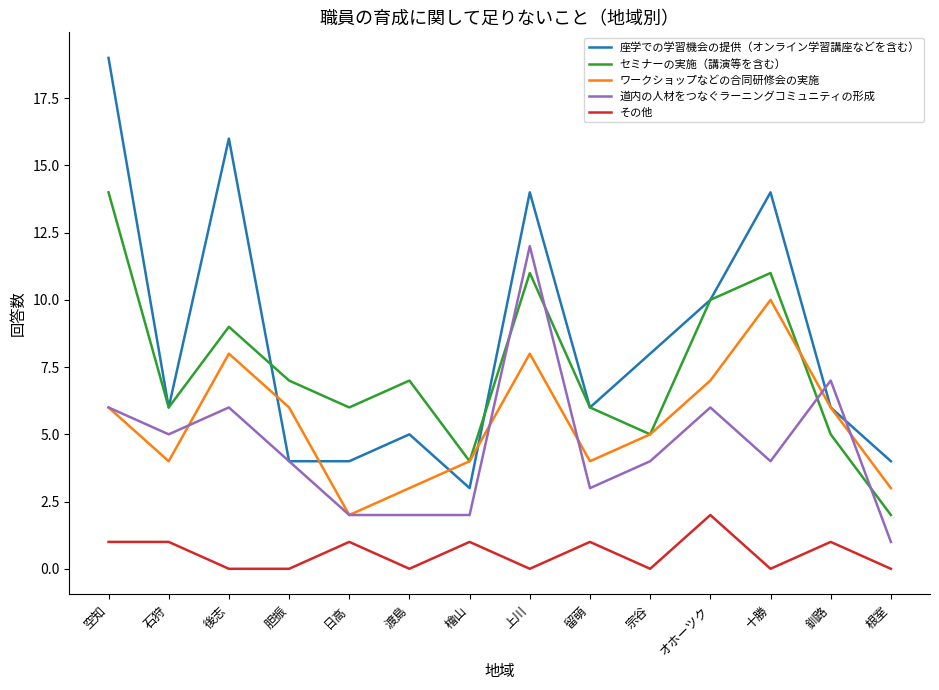

Rank the series by their maximum value, from highest to lowest.

座学での学習機会の提供（オンライン学習講座などを含む）, セミナーの実施（講演等を含む）, 道内の人材をつなぐラーニングコミュニティの形成, ワークショップなどの合同研修会の実施, その他